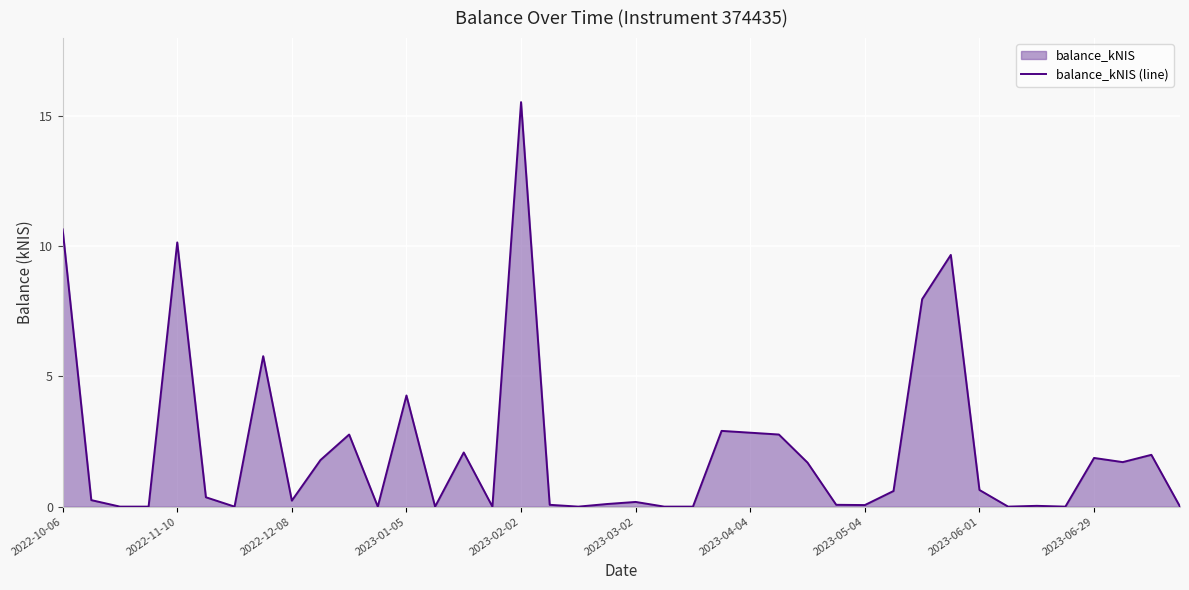

How many interior local peaks (higher than both neighbors) does the data have?

12